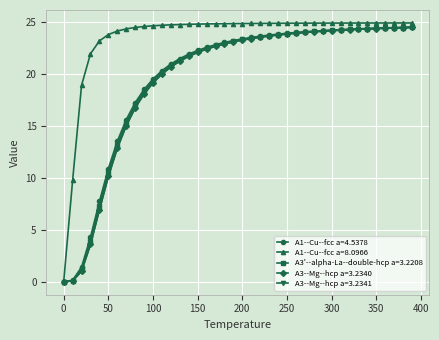

What is the value of the A3'--alpha-La--double-hcp a=3.2208 point at the 17th from the left?

22.5